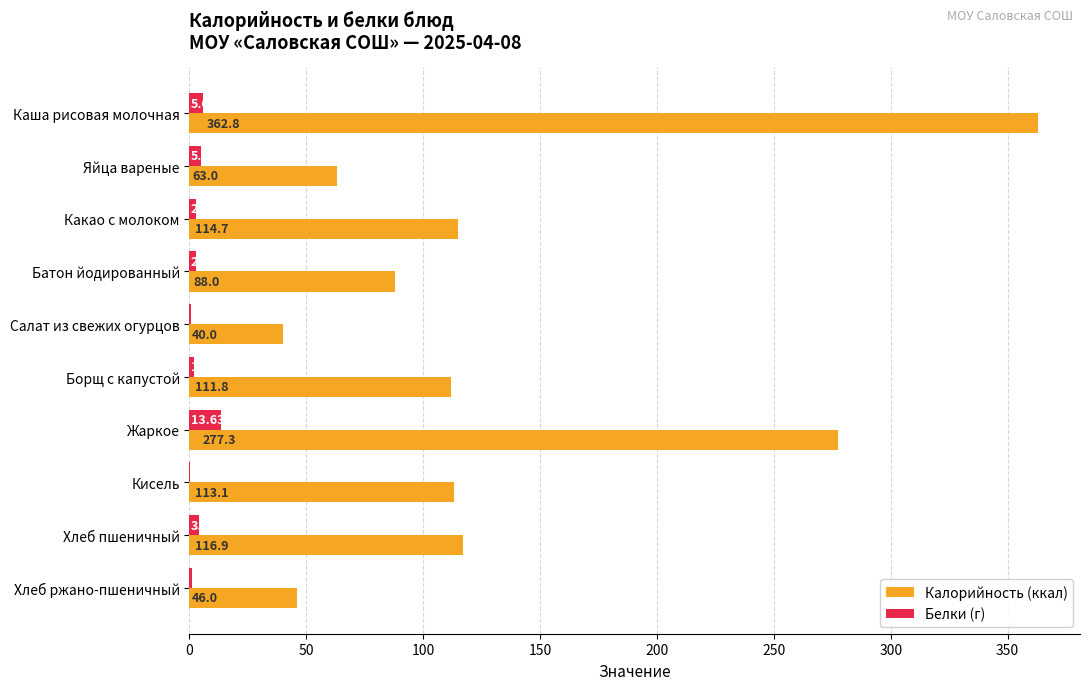

What is the sum of all Белки (г) values?

37.8